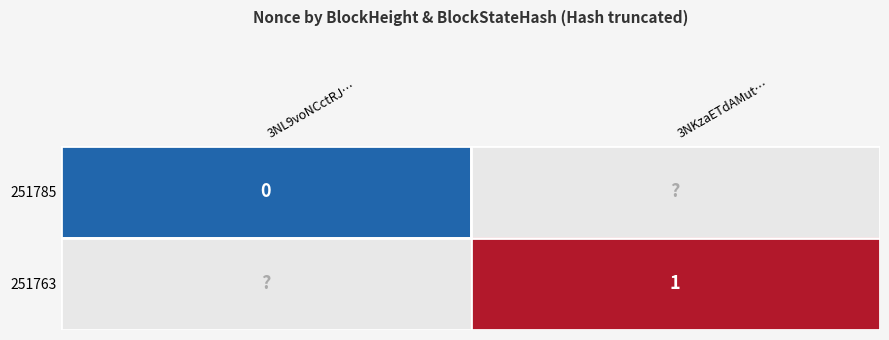

Between 3NL9voNCctRJ… and 3NKzaETdAMut…, which is larger?

3NKzaETdAMut…